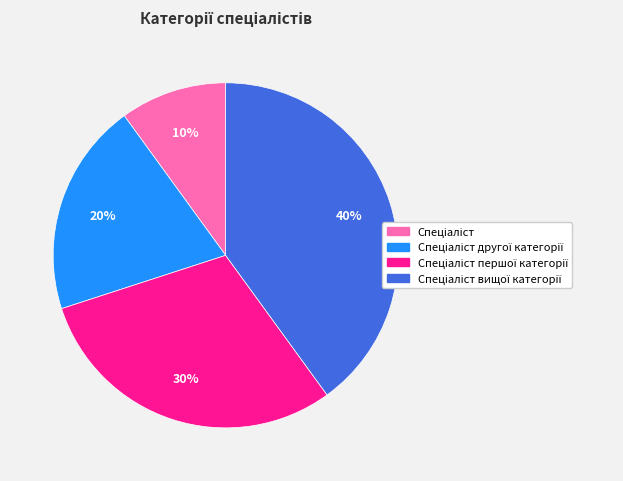

Is there any slice that represents more than half of the pie?

No